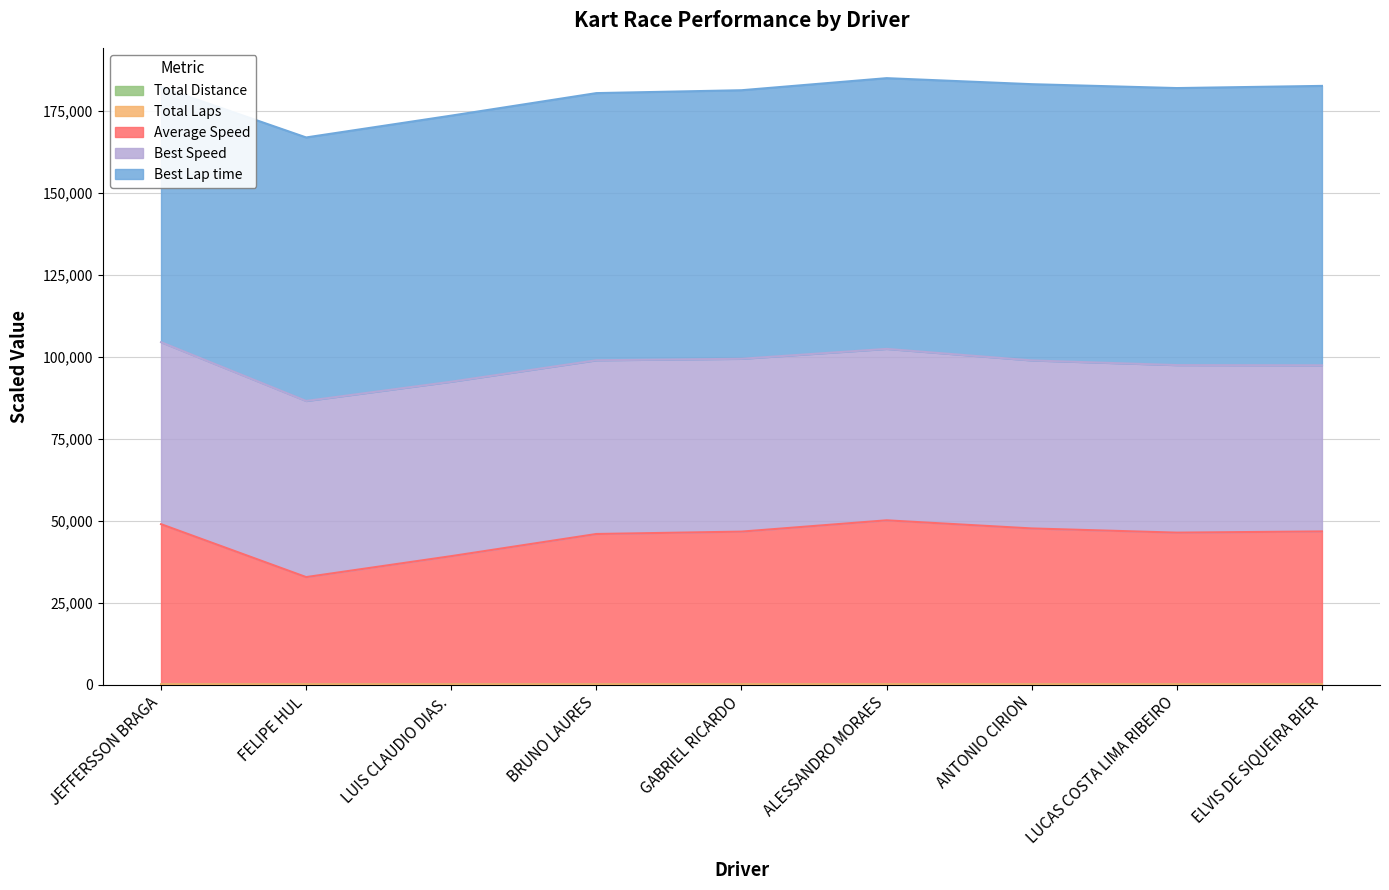

How many data points does each series have?

9